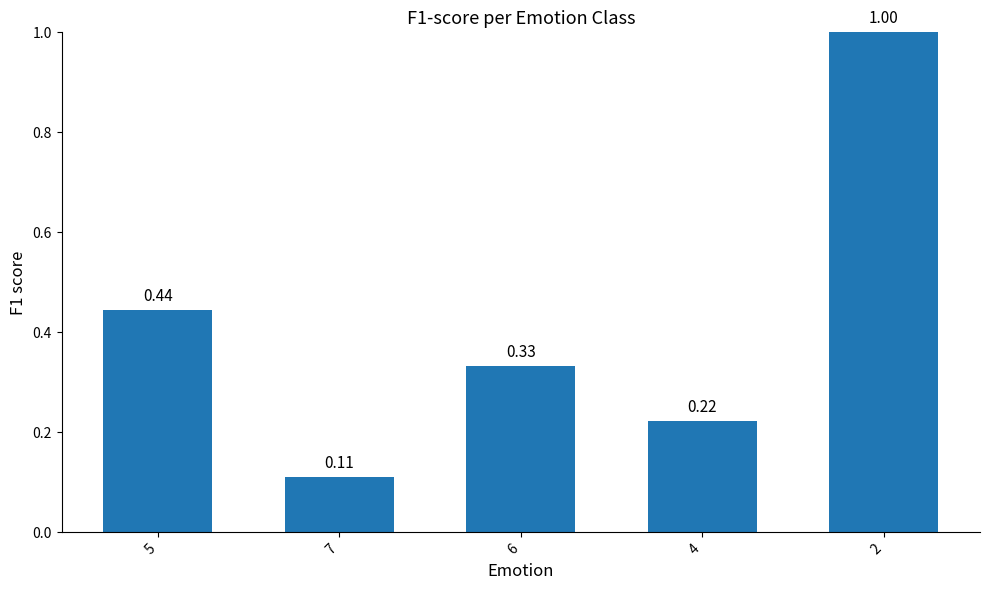

Are the bars horizontal?

No